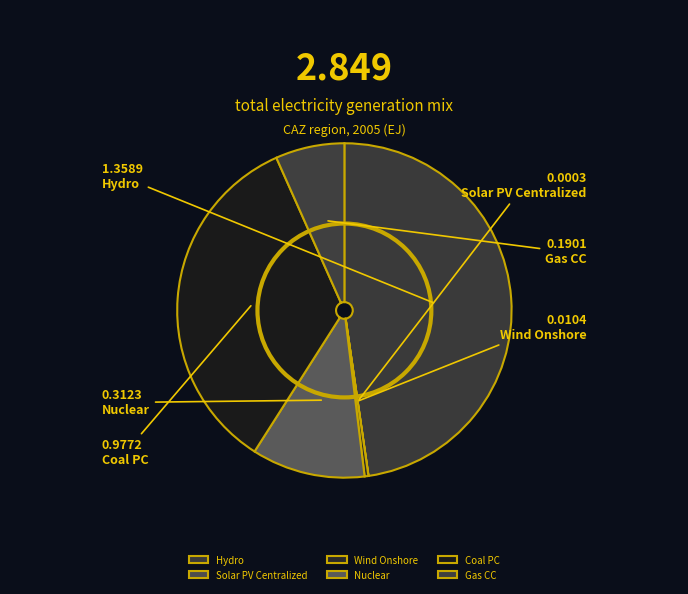

To the nearest percent, what is the combined percentage of Nuclear and Solar PV Centralized?

11%